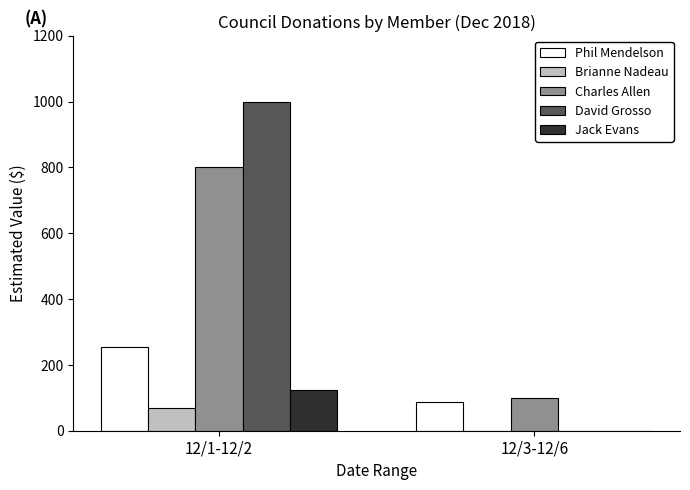

What is the sum of all Phil Mendelson values?

343